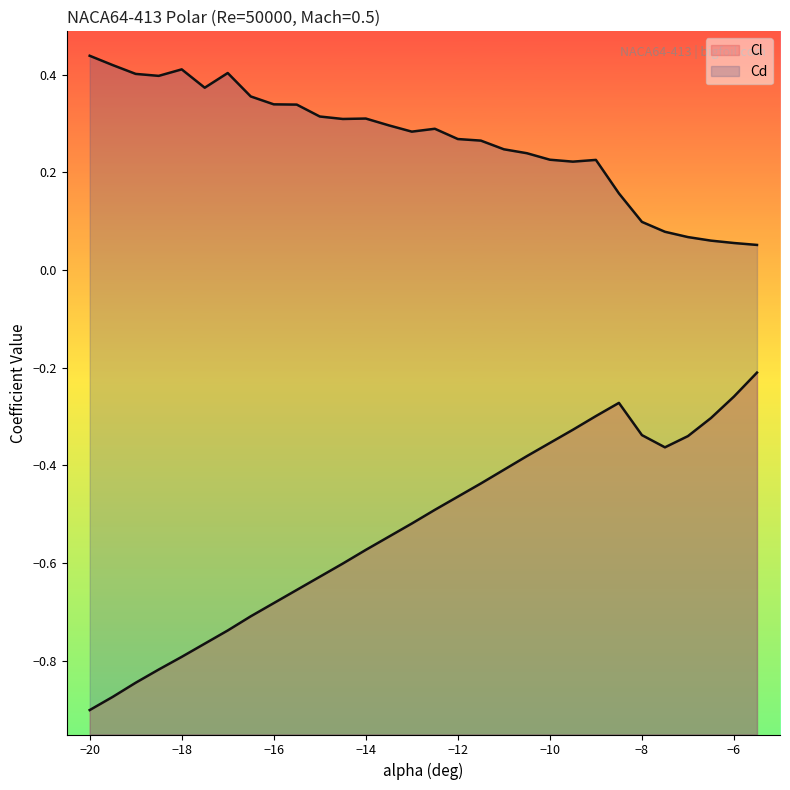

Where is the first local minimum for Cd?

-18.5